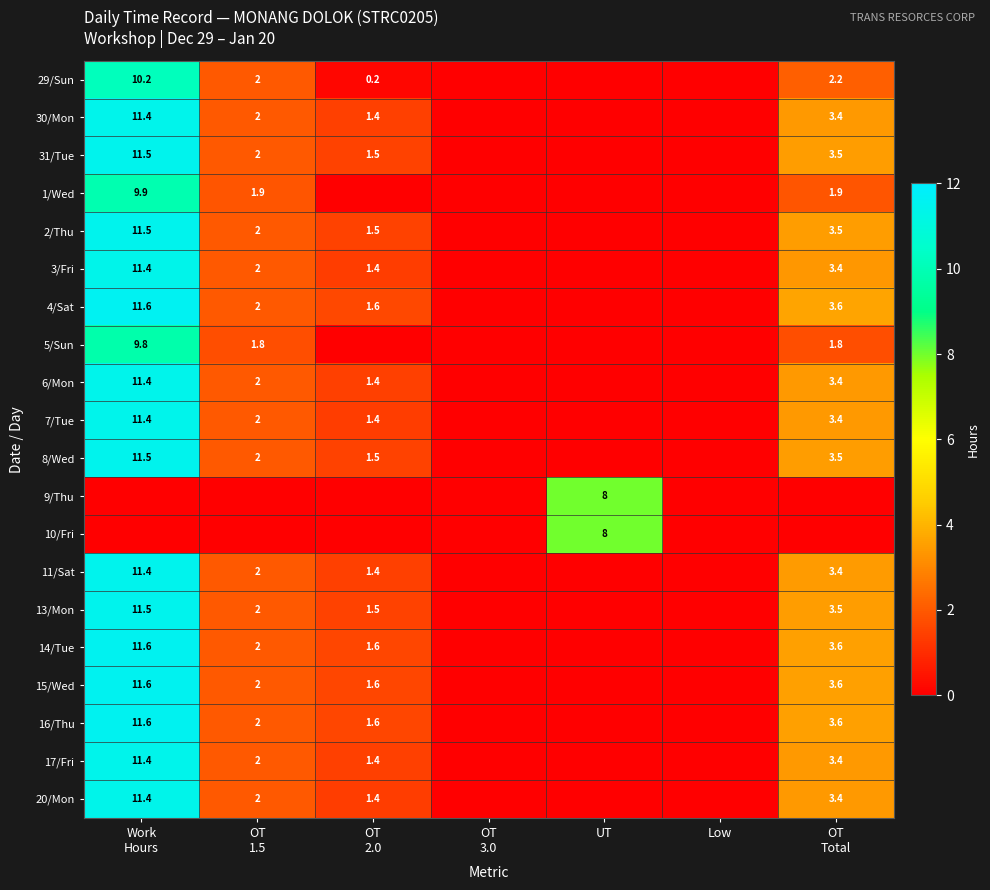

The 8/Wed series shows 3.2 at OT 1.5. True or false?

False